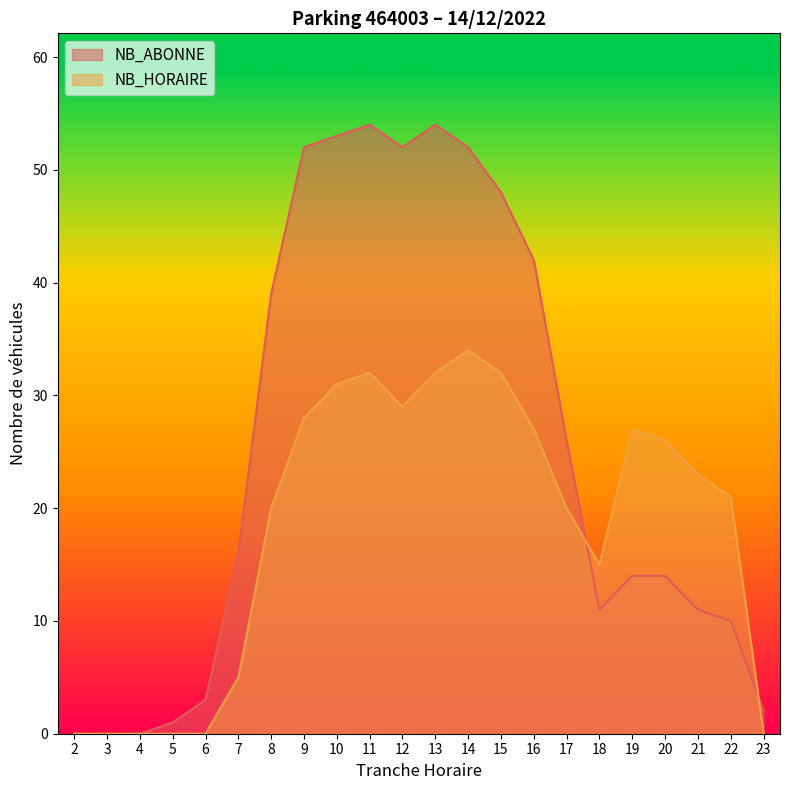

After their last crossing, which series has the higher values: NB_HORAIRE or NB_ABONNE?

NB_ABONNE